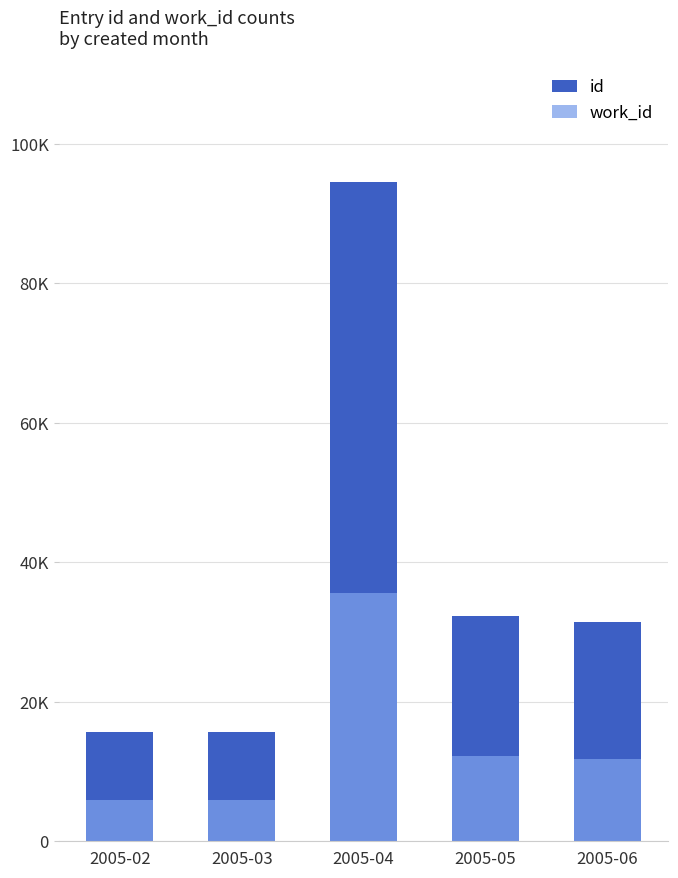

List the labels in order of work_id value, largest first.

2005-04, 2005-05, 2005-06, 2005-02, 2005-03